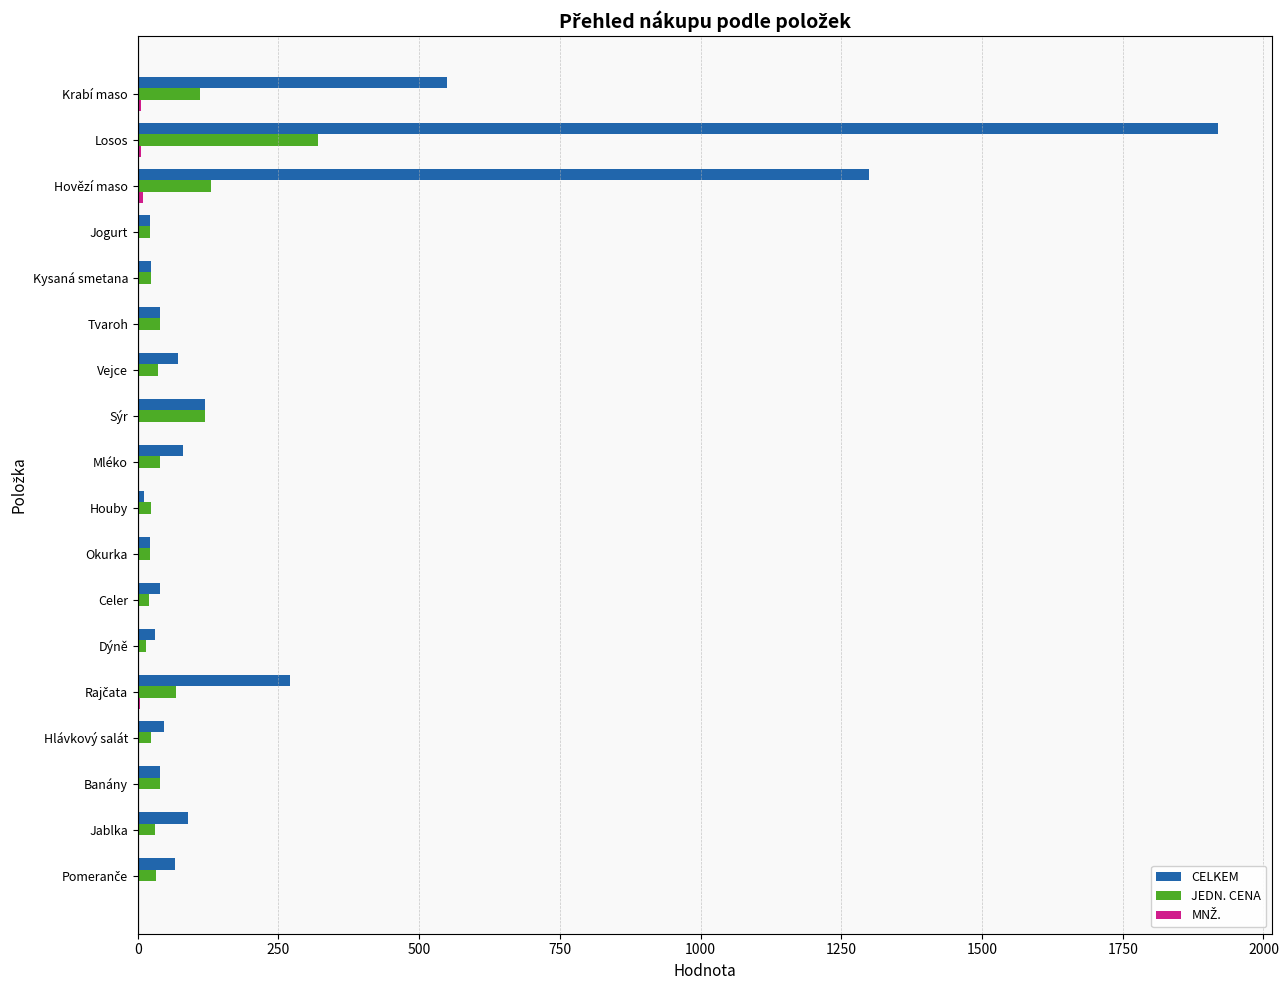

Is it true that JEDN. CENA equals 157.5 at Losos?

False